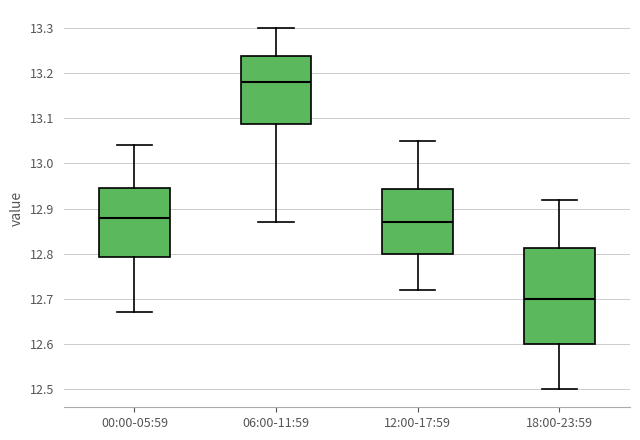

Which box's median line is the lowest?

18:00-23:59